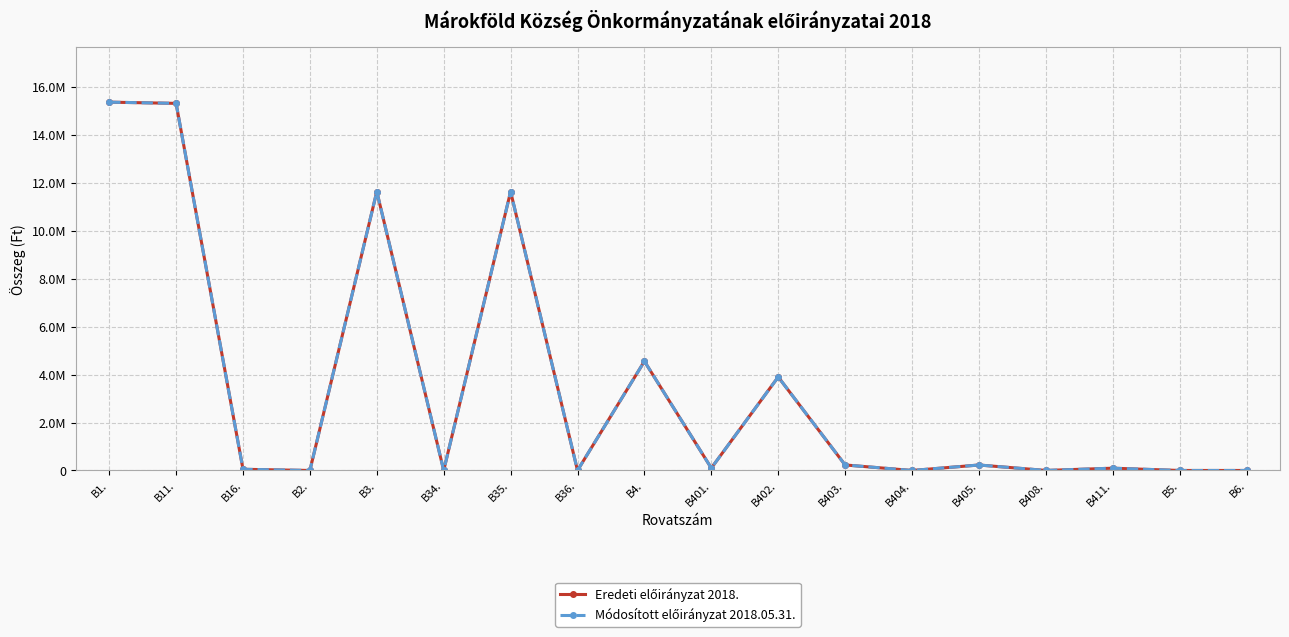

Is this an area chart (filled region under the line)?

No